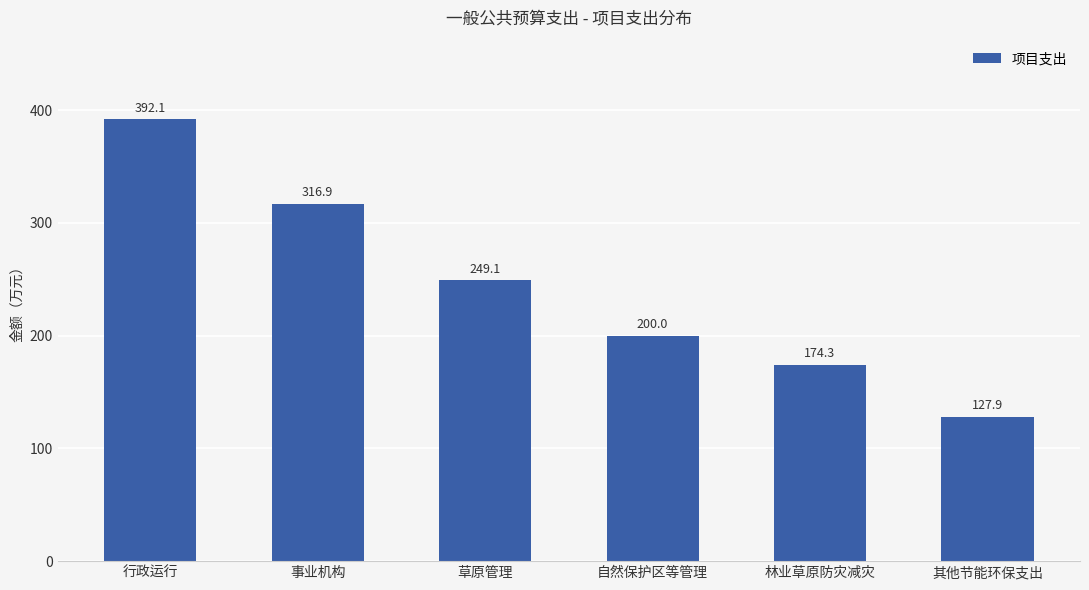

How many values exceed 249?

3